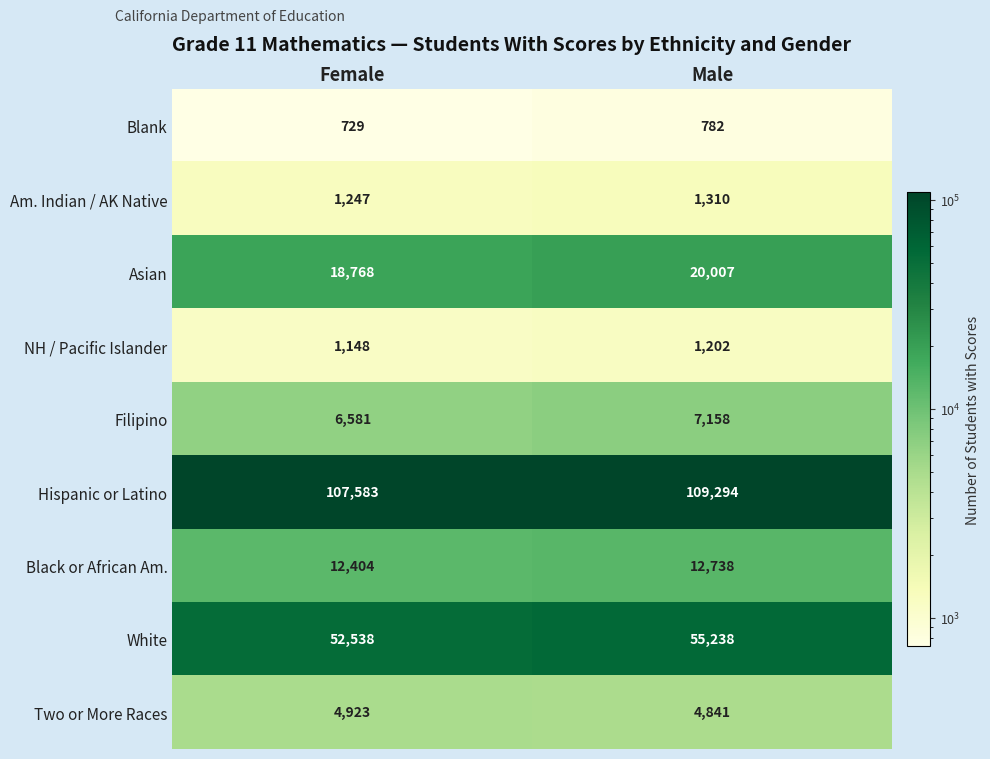

What is the minimum value for NH / Pacific Islander?

1148